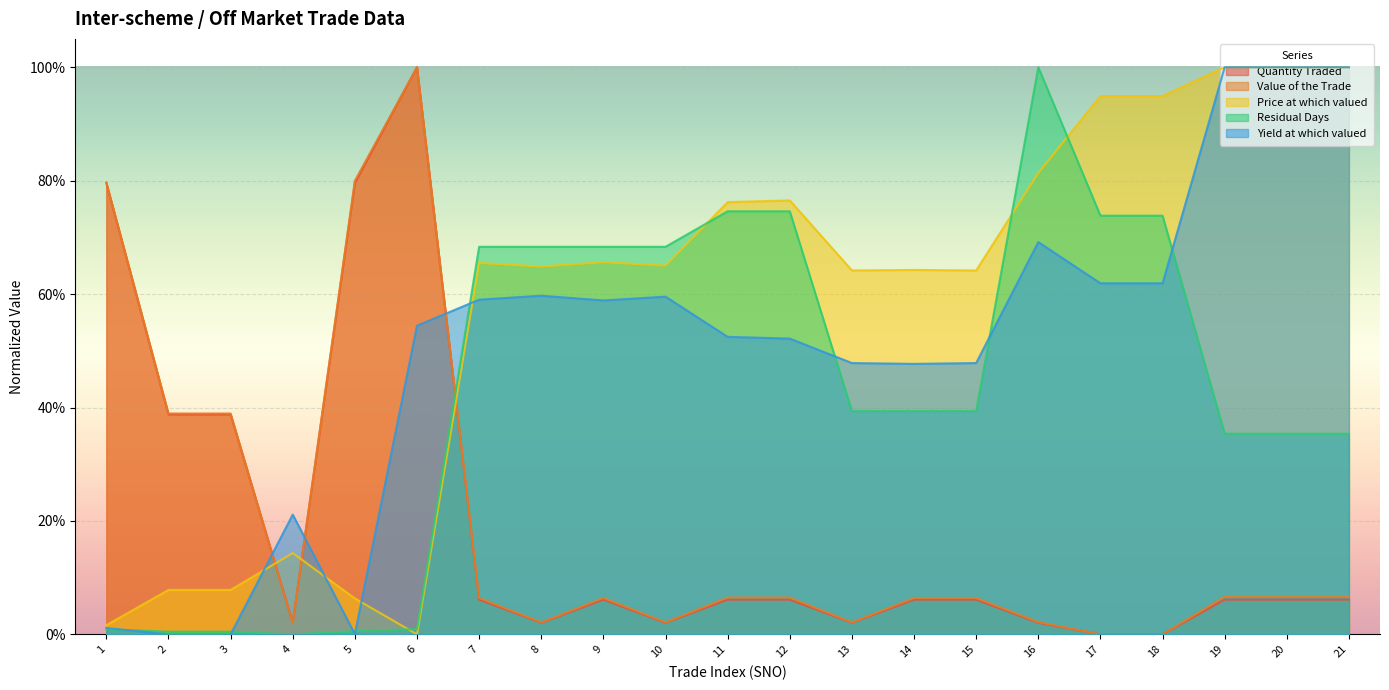

How many lines are shown in the chart?

5